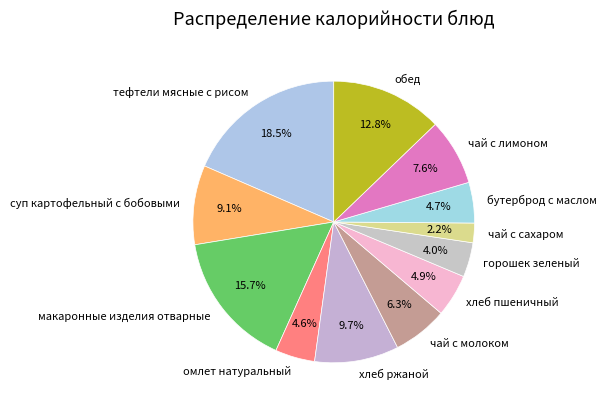

Is it true that чай с лимоном is 16% of the pie?

False